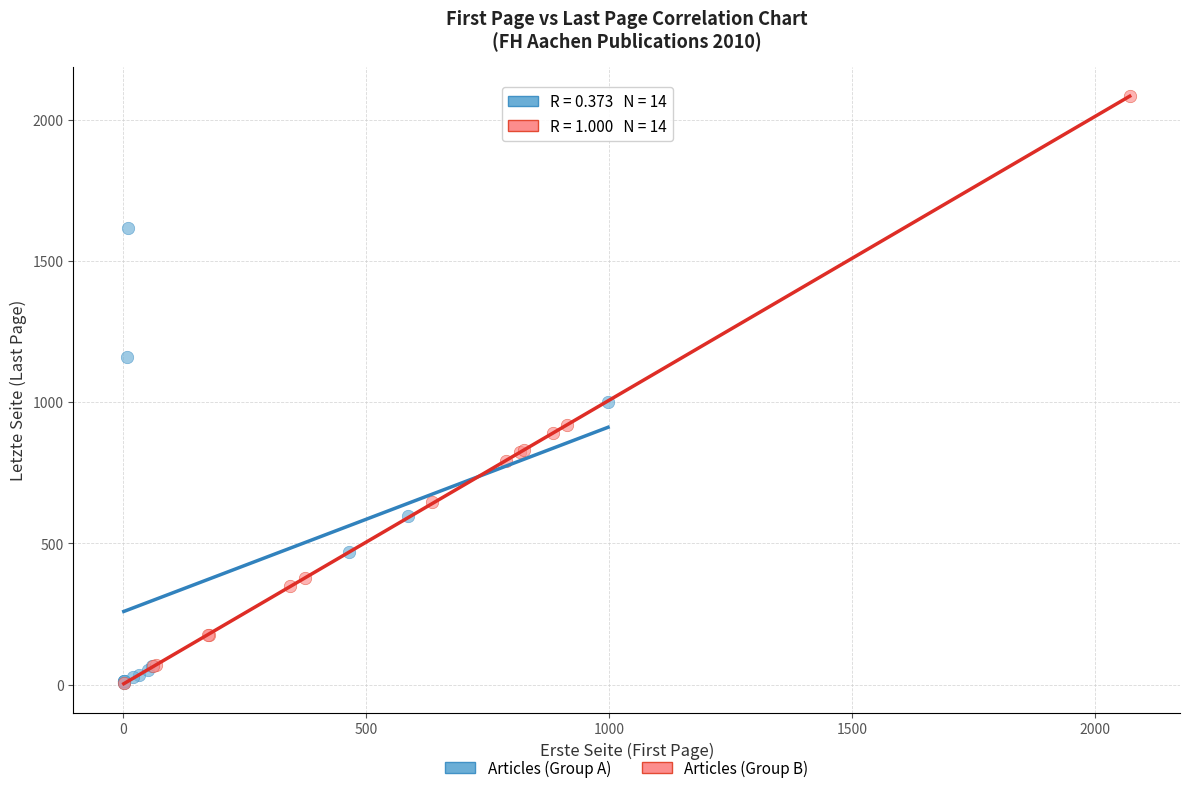

Which series contains the highest Y value?

Articles (Group B)